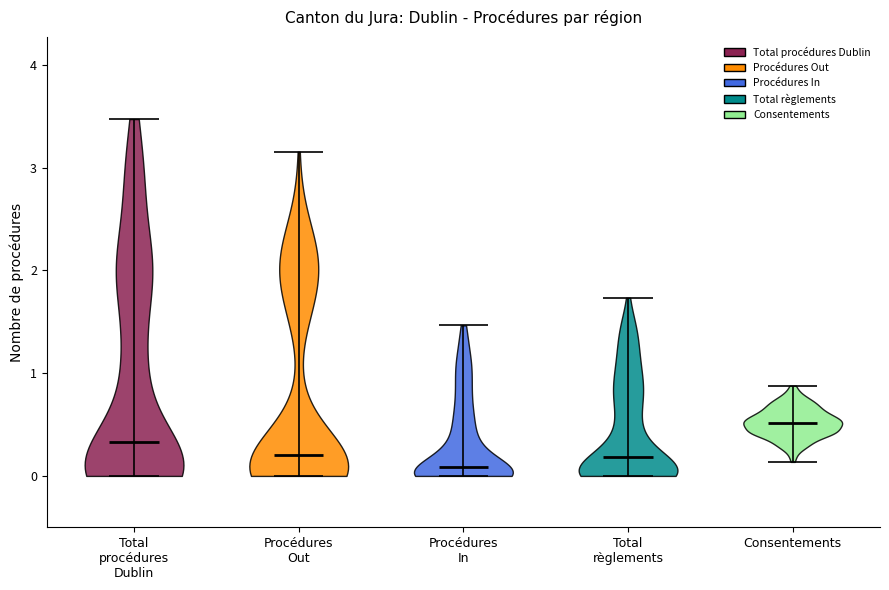

Which violin has the highest median line?

Consentements